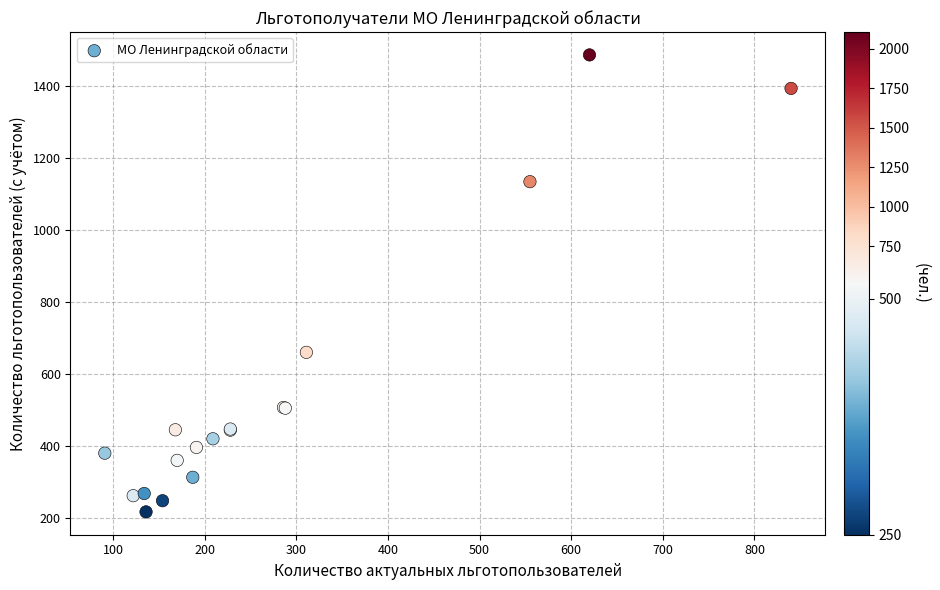

What Y value in the scatter plot is closest to 851?

660